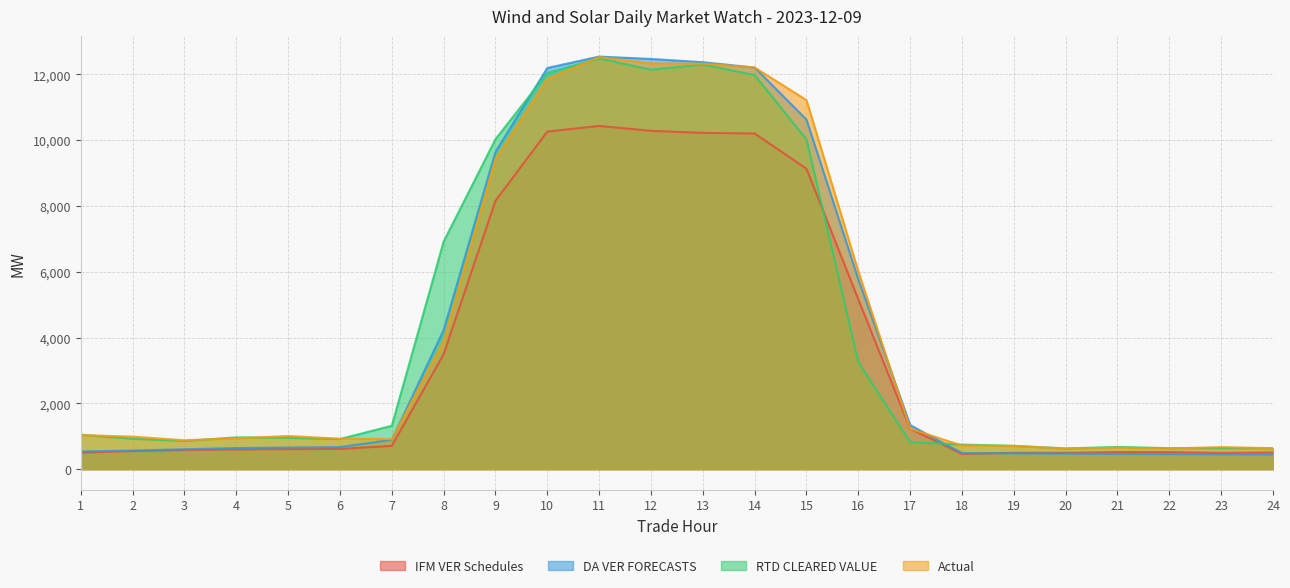

Does the chart display data point markers on the line(s)?

No